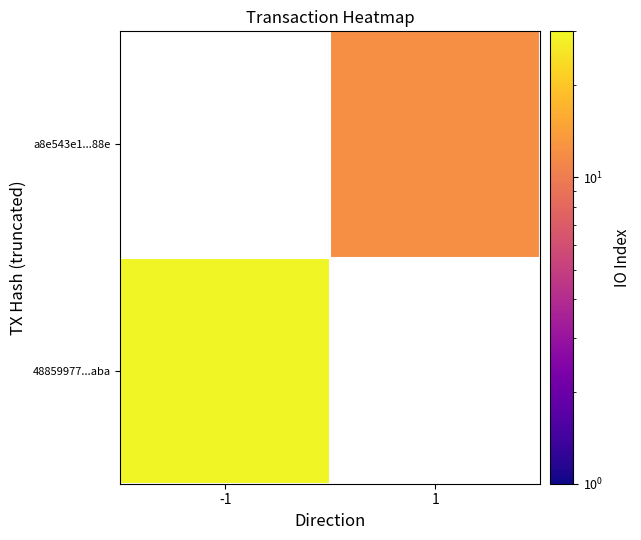

What is the greatest value displayed?

29.0